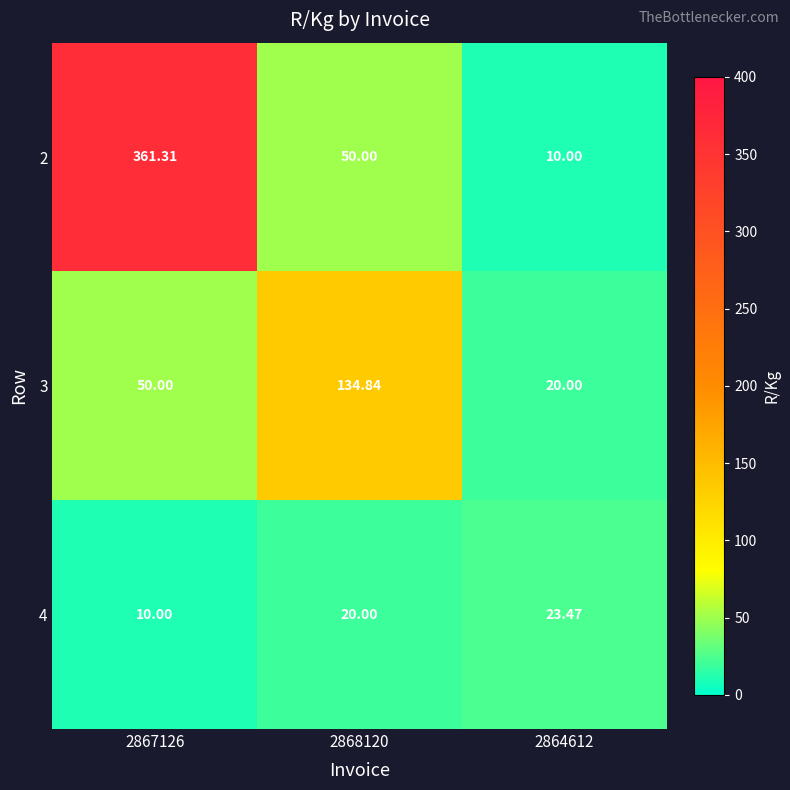

Is the value of 4 at 2867126 greater than the value of 3 at 2868120?

No